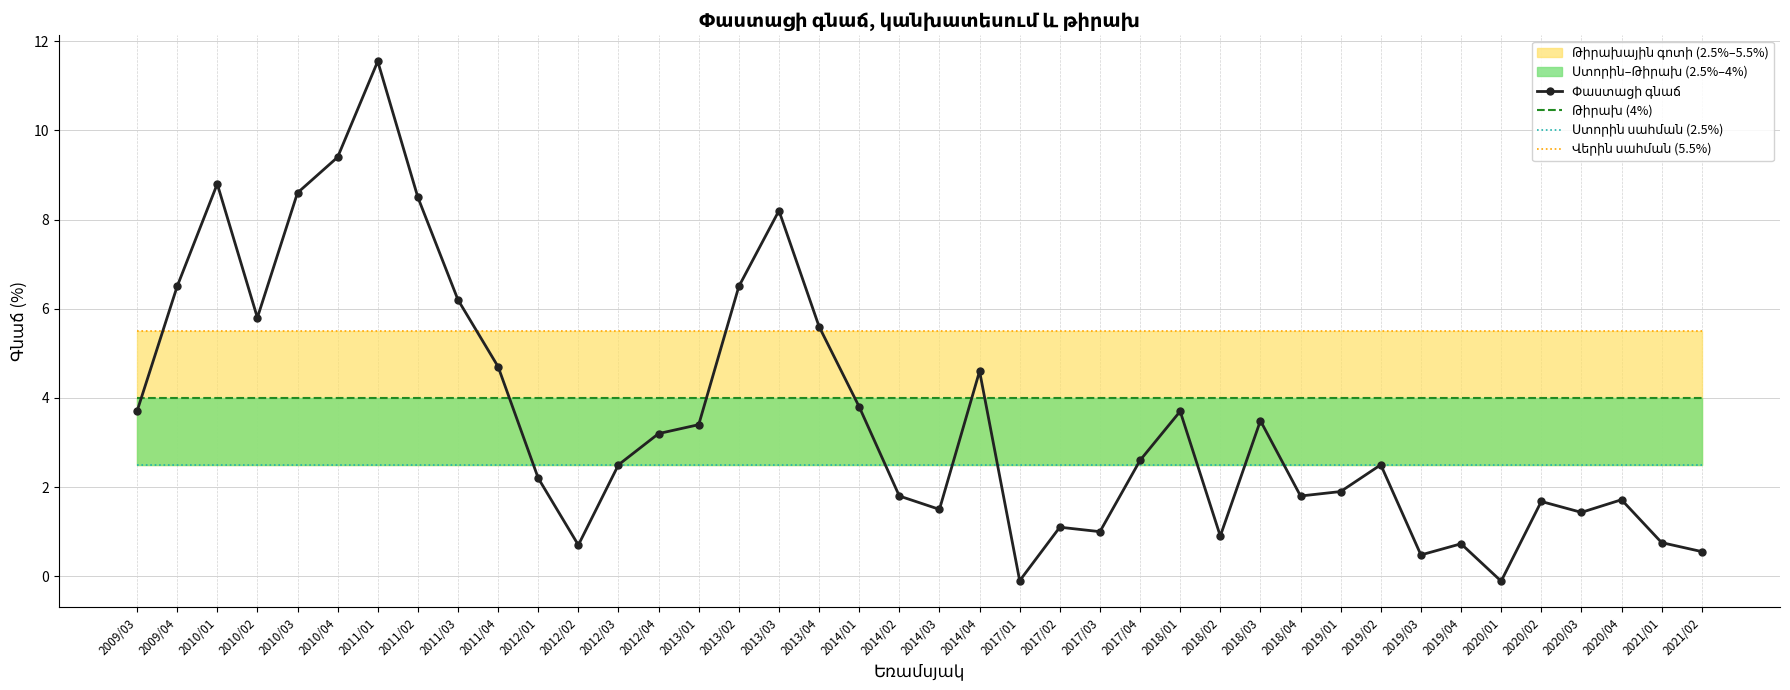

Which has a higher value, 2018/02 or 2019/04?

2018/02